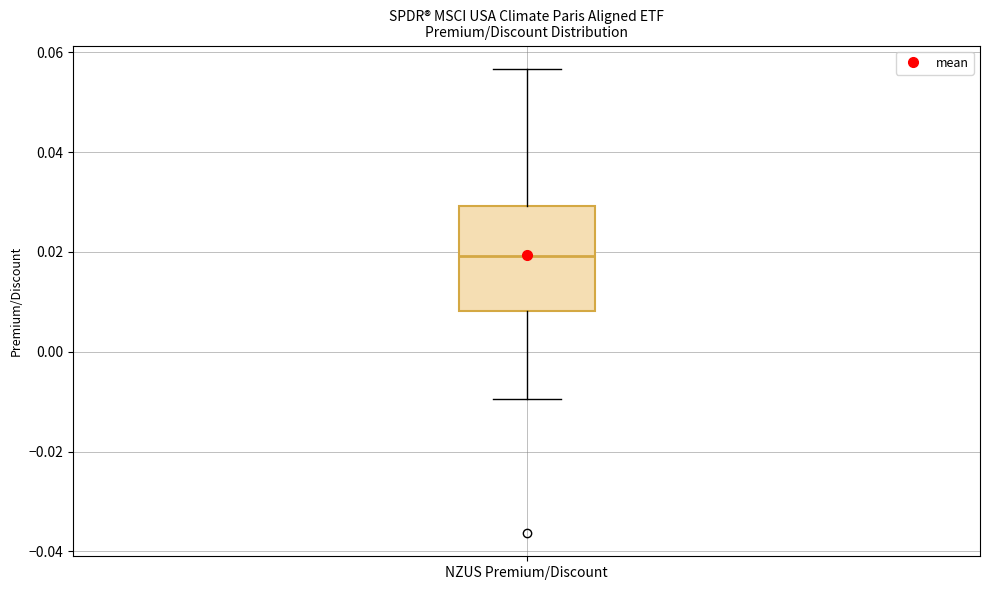

Where does the median line of the box for NZUS Premium/Discount sit on the y-axis? The values are not printed on the chart, so give them approximately, as read against the axis.

0.020